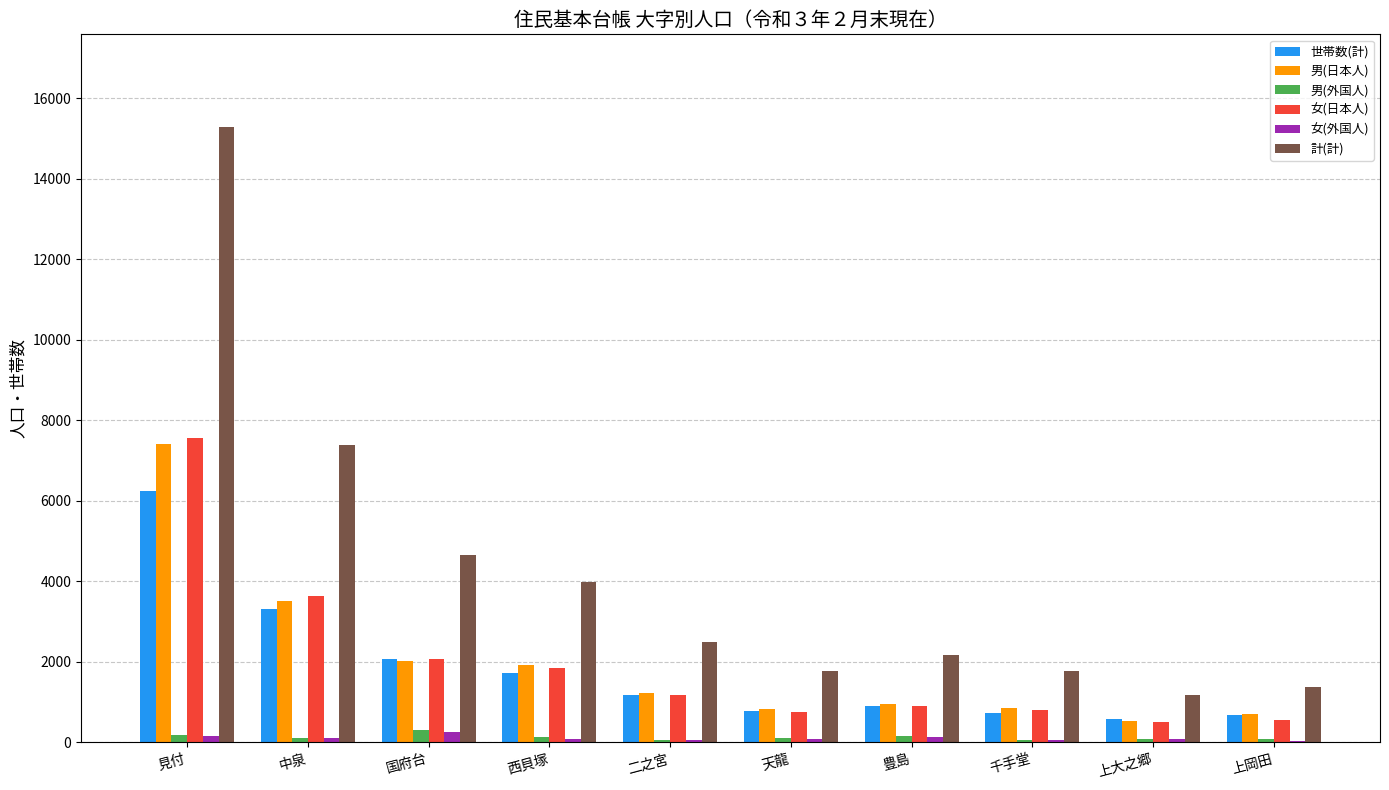

What is the average value of the 女(外国人) series?

107